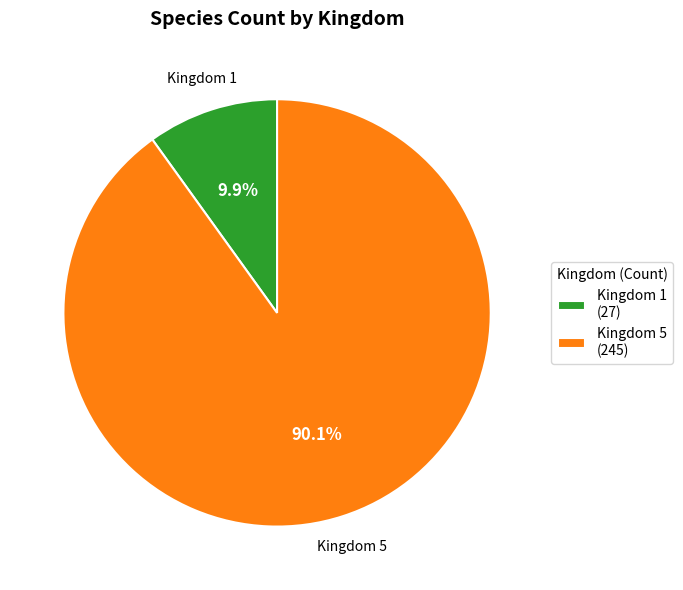

What percentage do Kingdom 1 and Kingdom 5 together represent?

100.0%